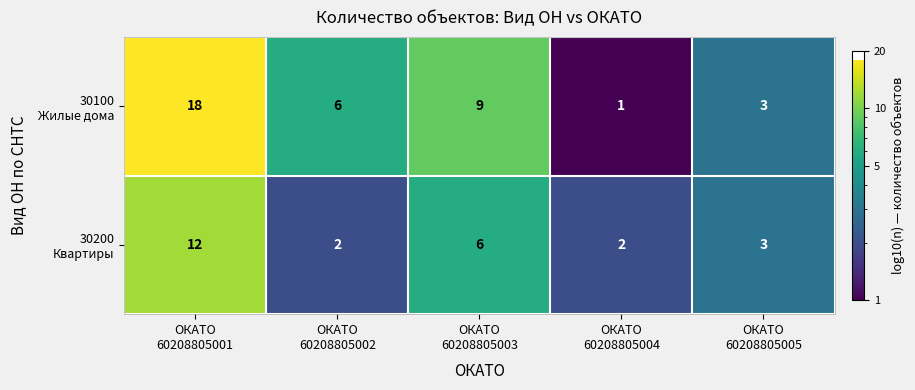

What is the maximum value shown in the chart?

18